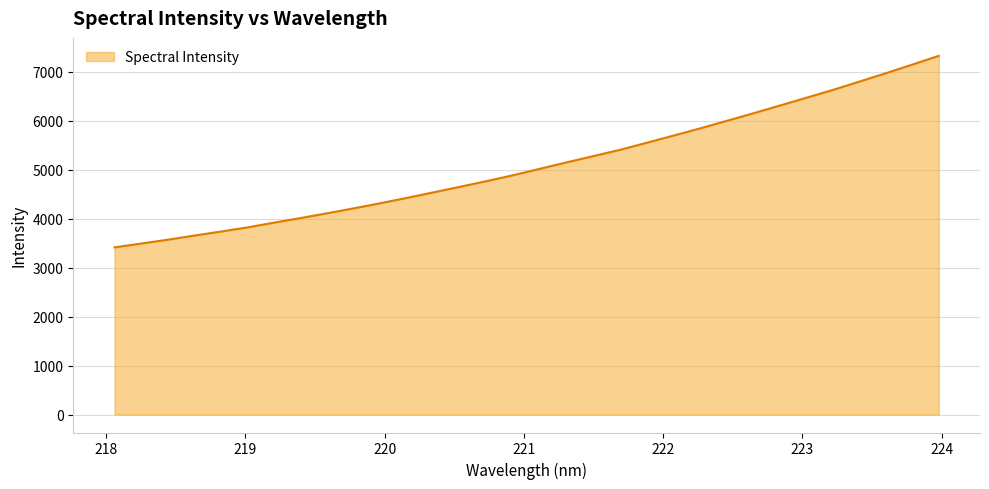

What is the maximum value shown in the chart?

7323.1